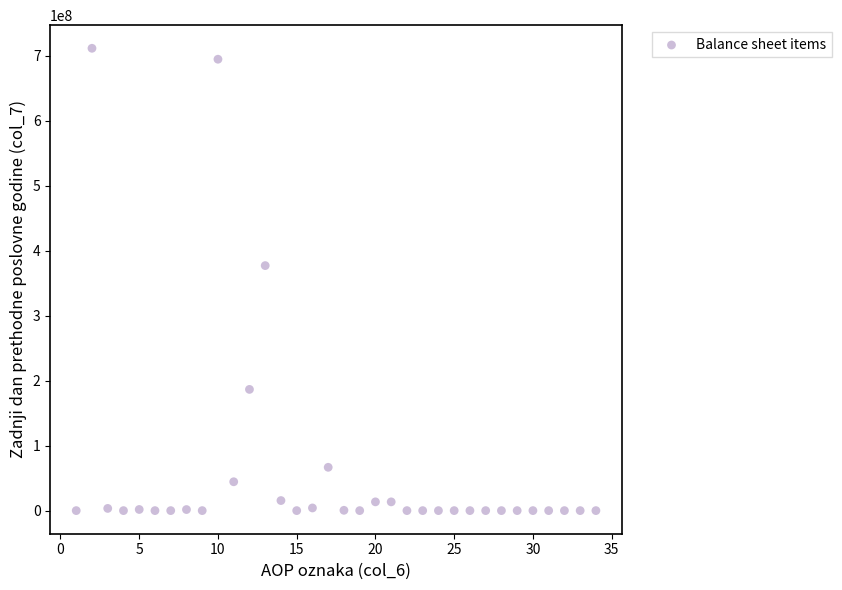

What Y value in the scatter plot is closest to 355599942?

376900515